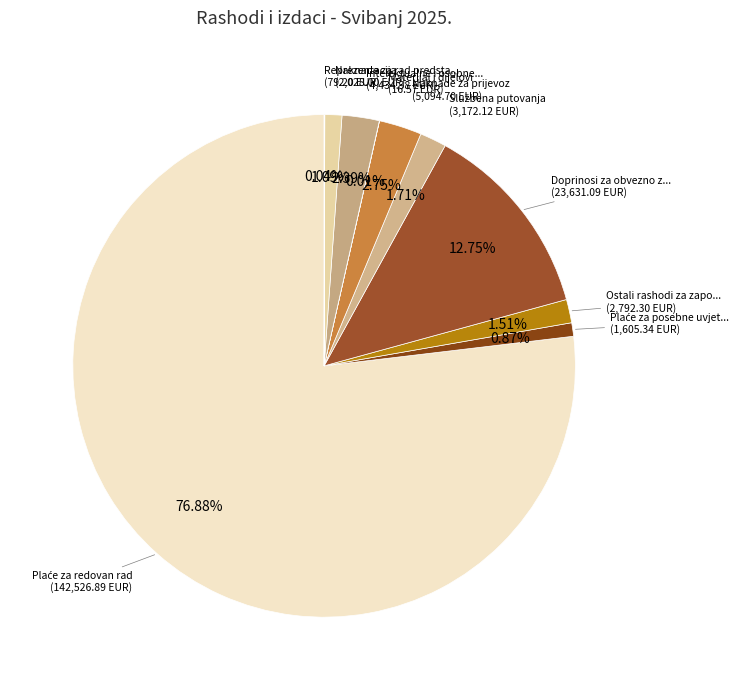

What is the smallest slice in the pie chart?

Materijal i dijelovi